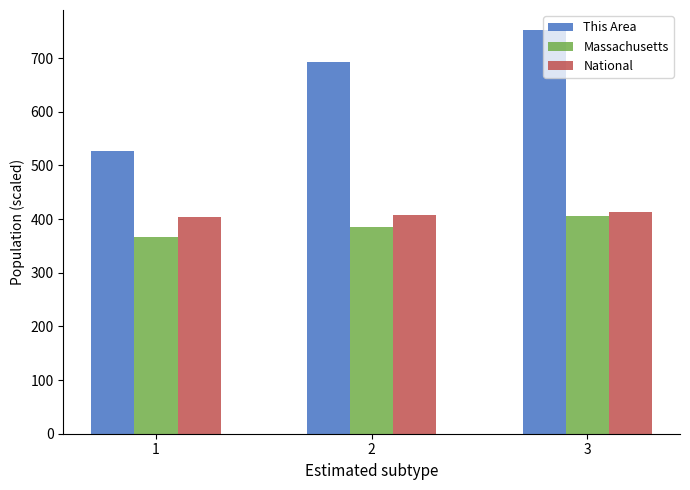

What is the value of the National bar at the 1st from the left?

404.0